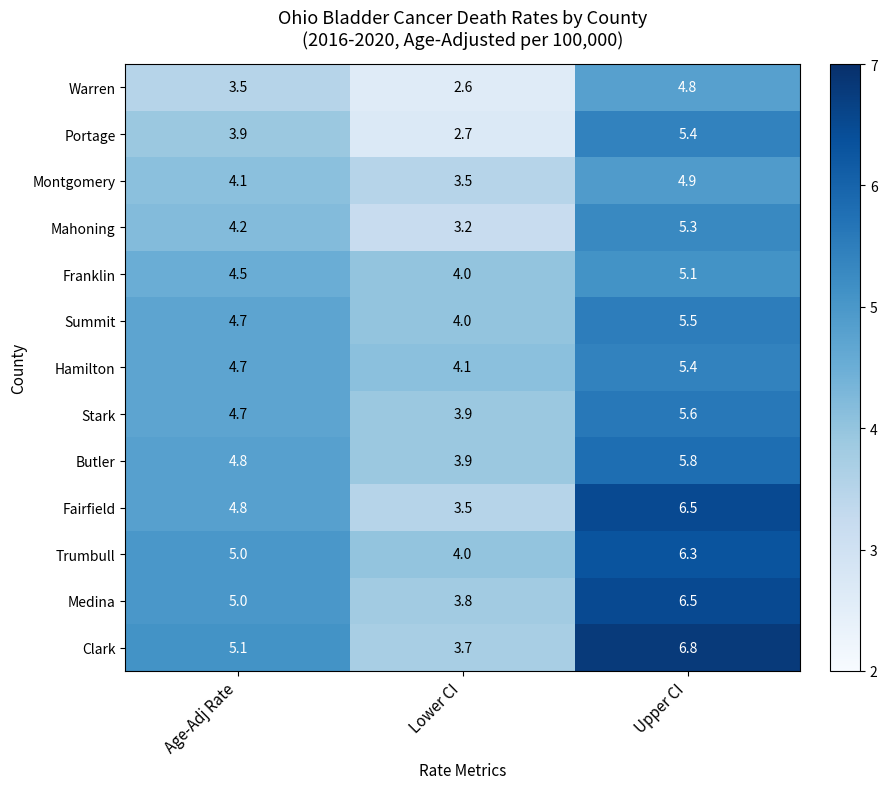

The value of Medina at Lower CI is 3.8. True or false?

True